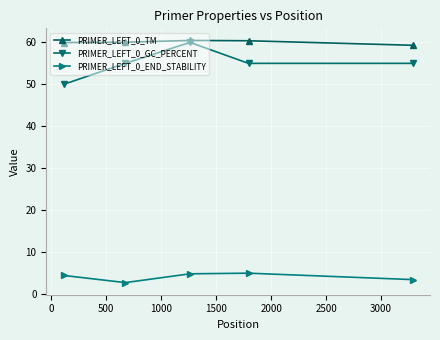

Which series has the largest total across all categories?

PRIMER_LEFT_0_TM